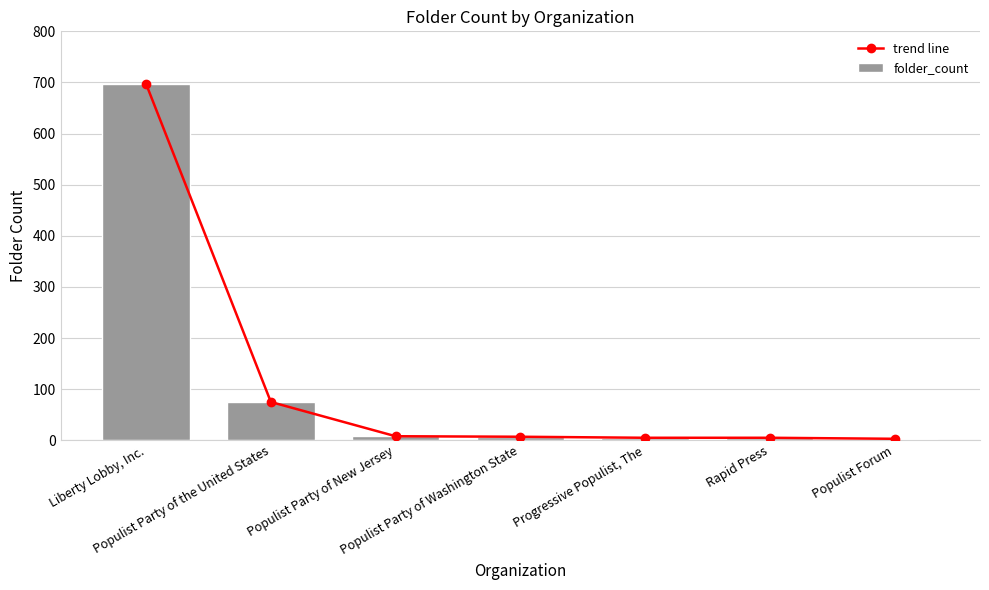

True or false: trend line has a value of 445 at Liberty Lobby, Inc..

False